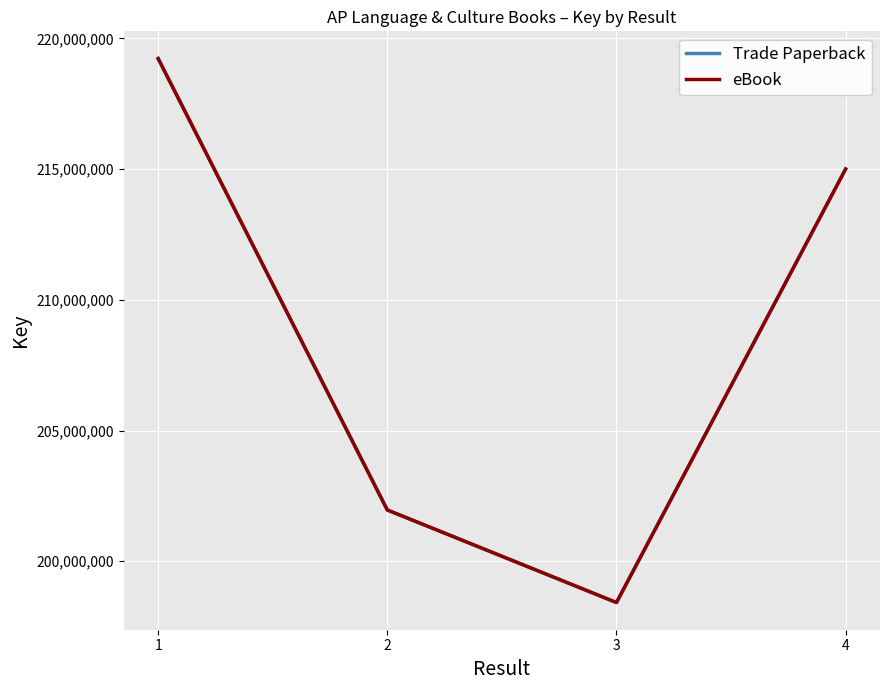

What value does the eBook series have at 3, to the nearest 100?

198422000